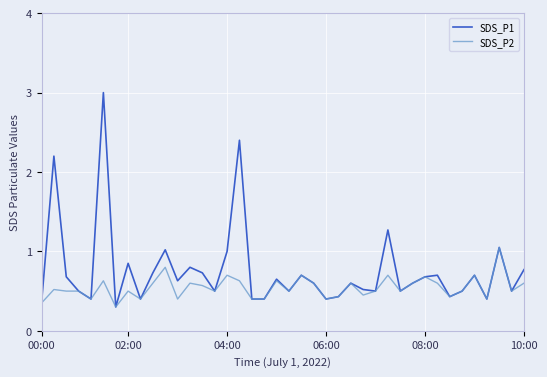

List the series in order of their overall mean, lowest first.

SDS_P2, SDS_P1